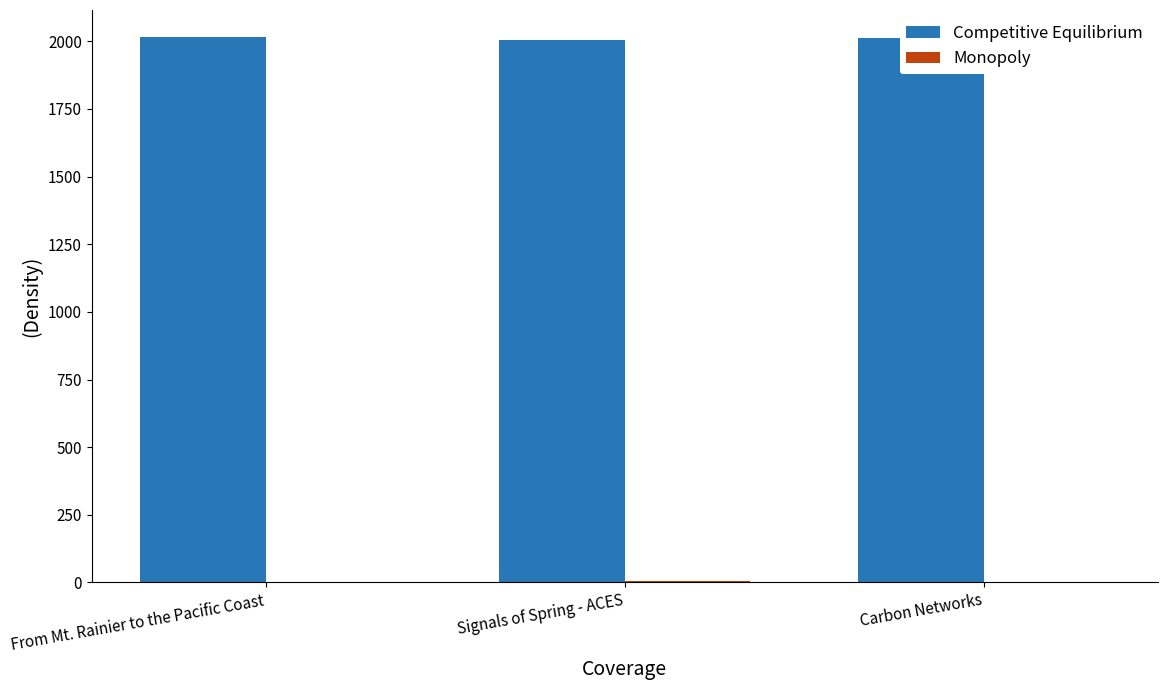

Are the bars grouped side by side (vs. stacked)?

Yes